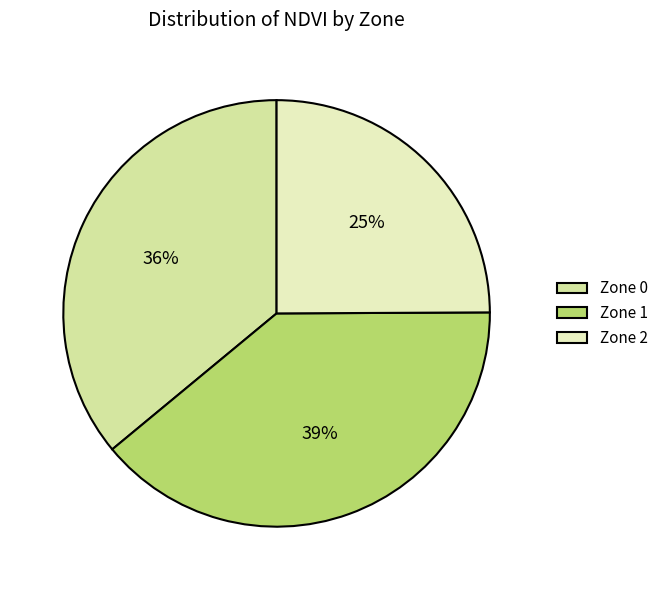

Which category has the smallest portion of the pie?

Zone 2